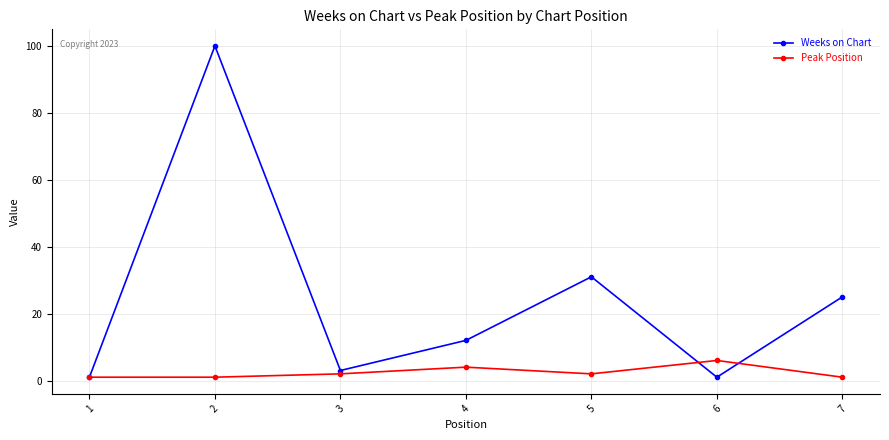

At which label is Weeks on Chart closest to 50?

5